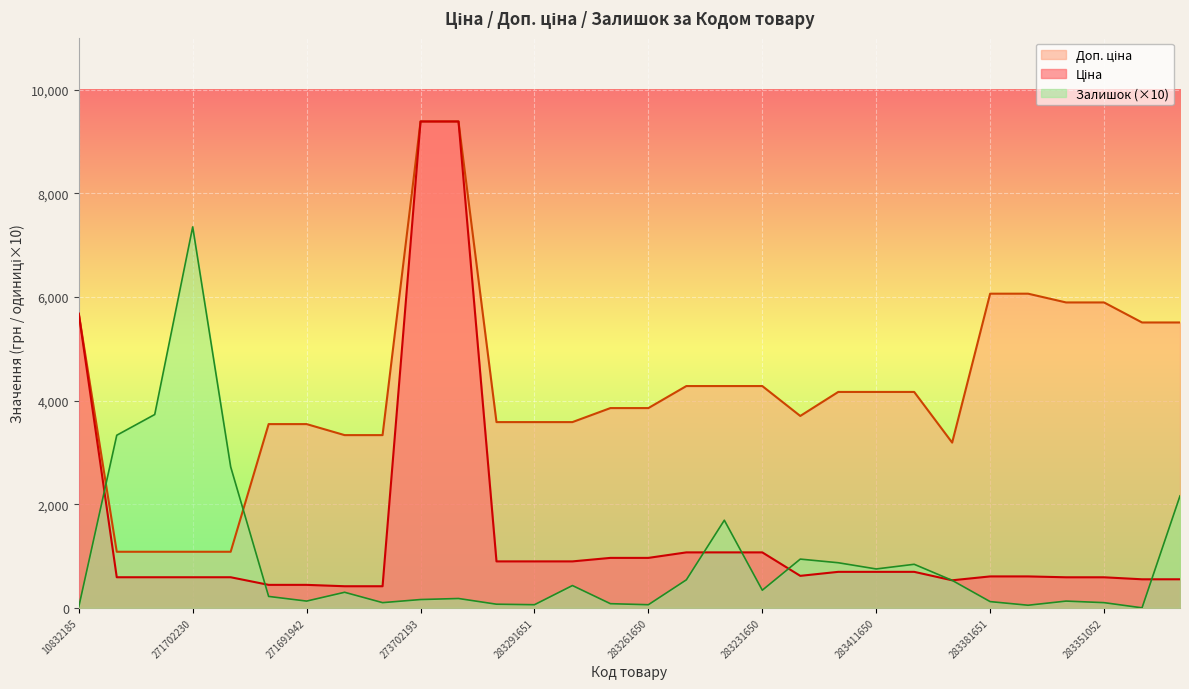

What is the label of the 21st point from the right?

273702193